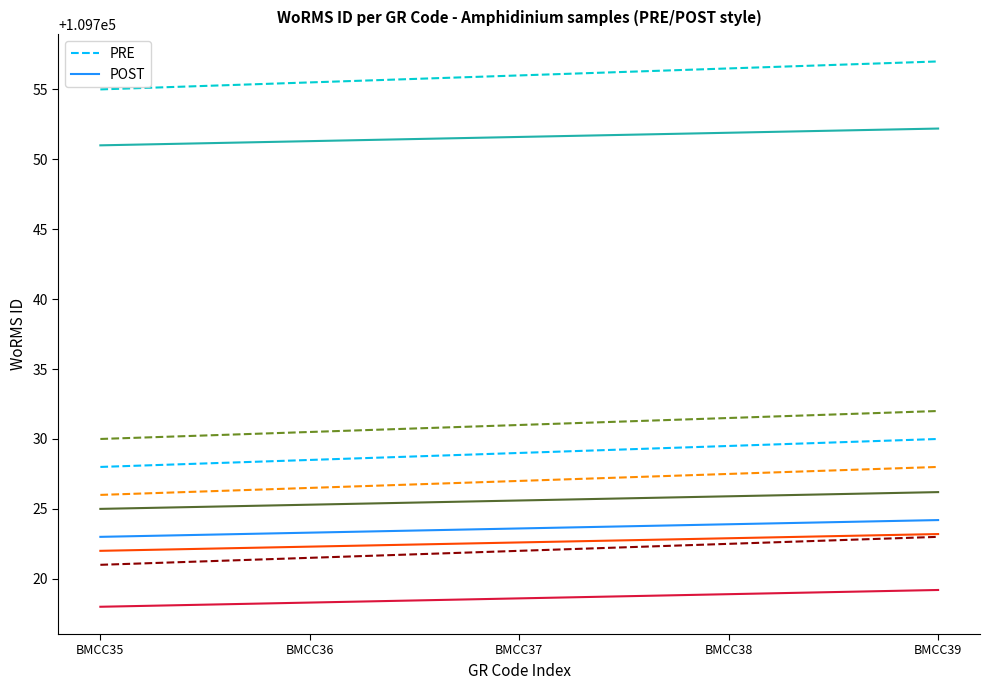

What is the total value across all series at BMCC38?

1097311.0